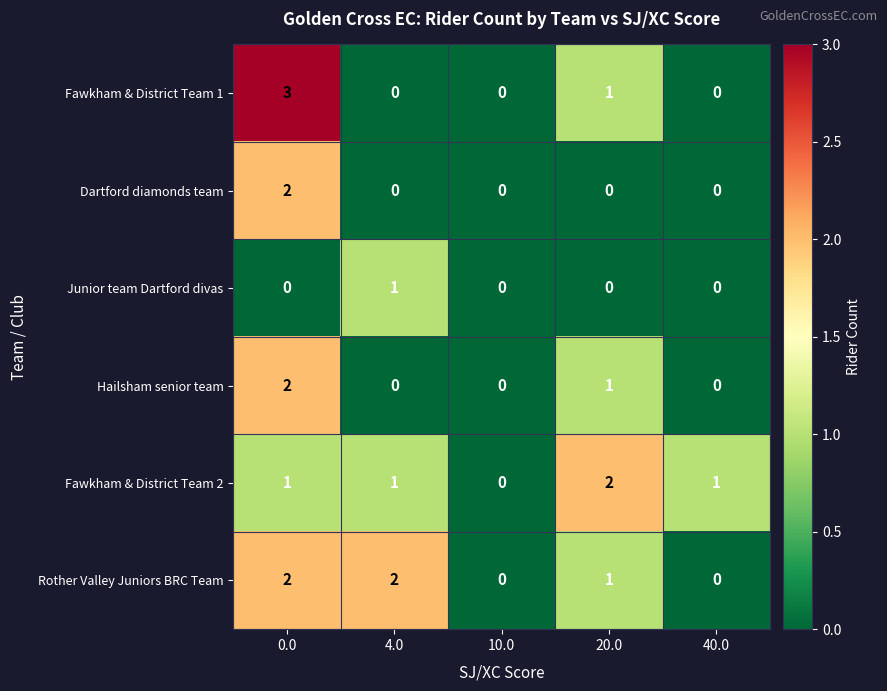

What is the total value across all series at 20.0?

5